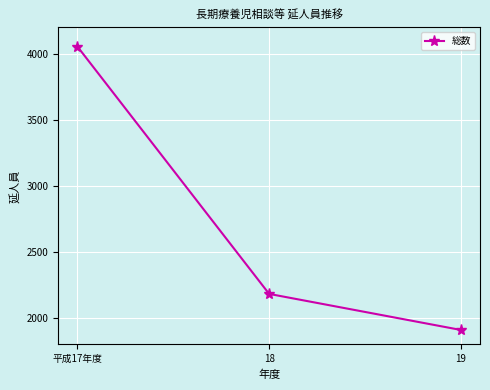

What is the sum of the values at 19 and 18?

4091